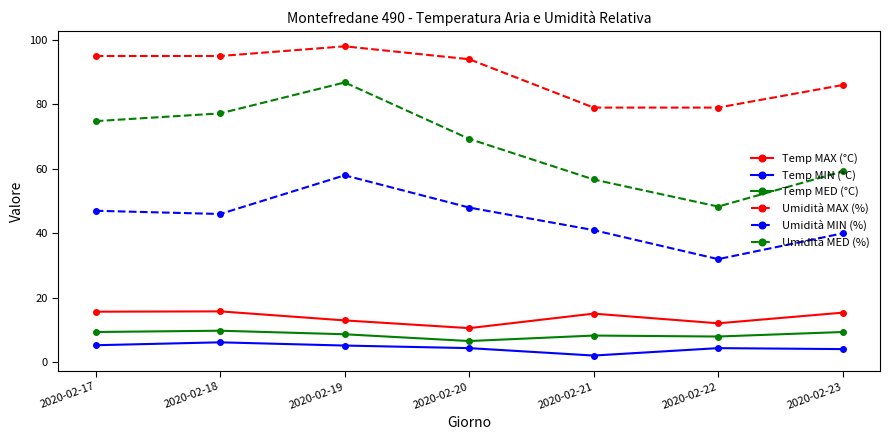

Where does the Umidità MED (%) series first go above 69?

2020-02-17